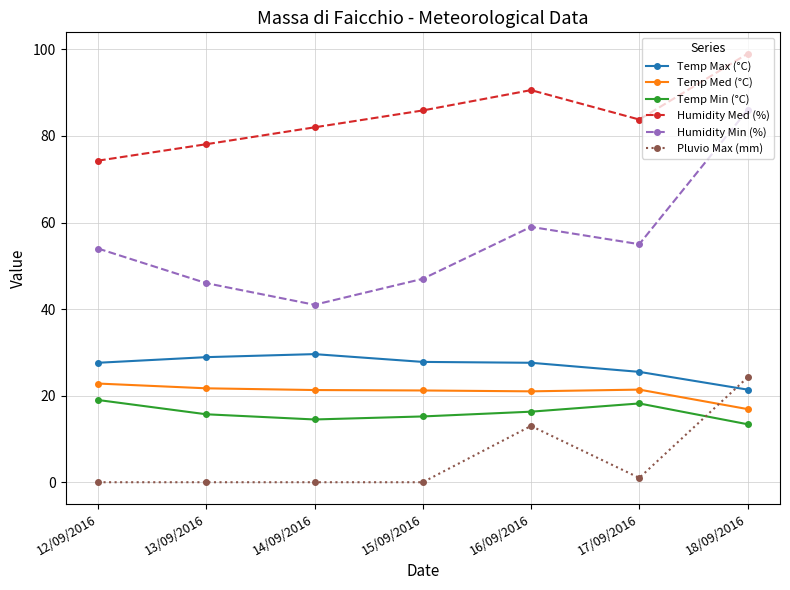

In Humidity Min (%), how many points are higher than both neighbors (excluding endpoints)?

1